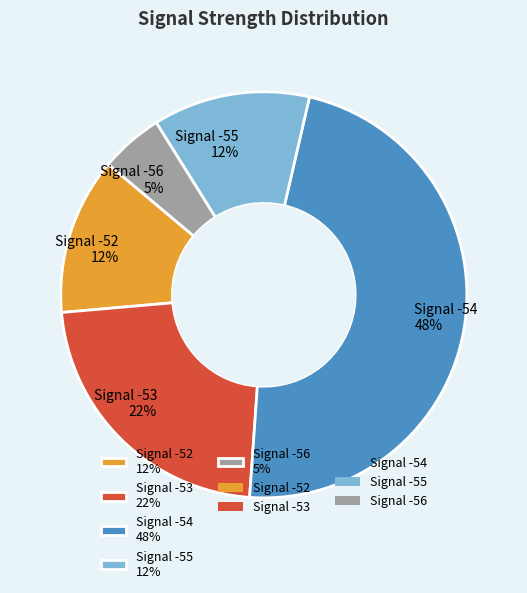

Is the sum of Signal -55 12% and Signal -52 12% greater than half?

No